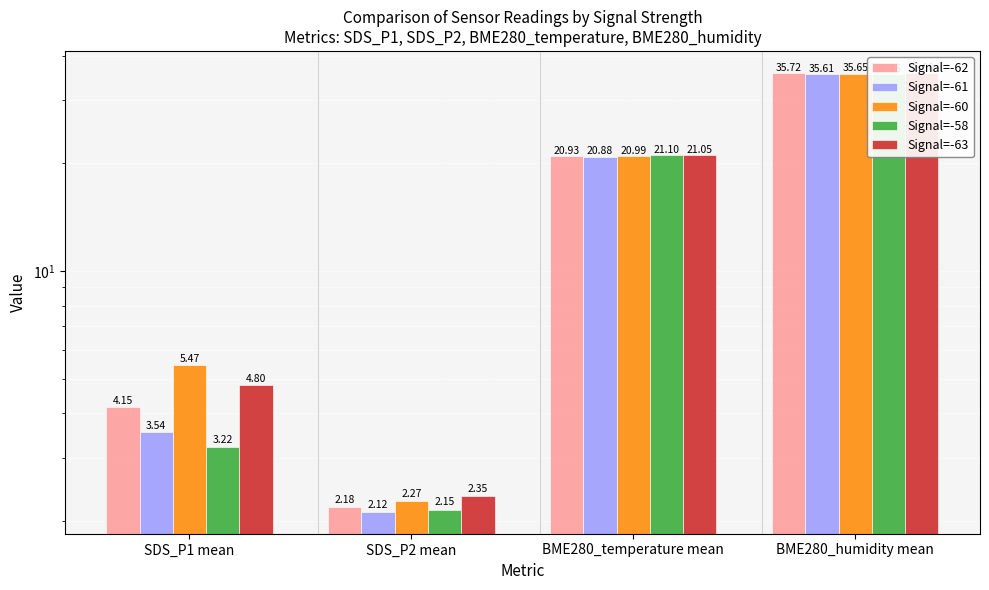

At how many categories does at least one series exceed 18?

2